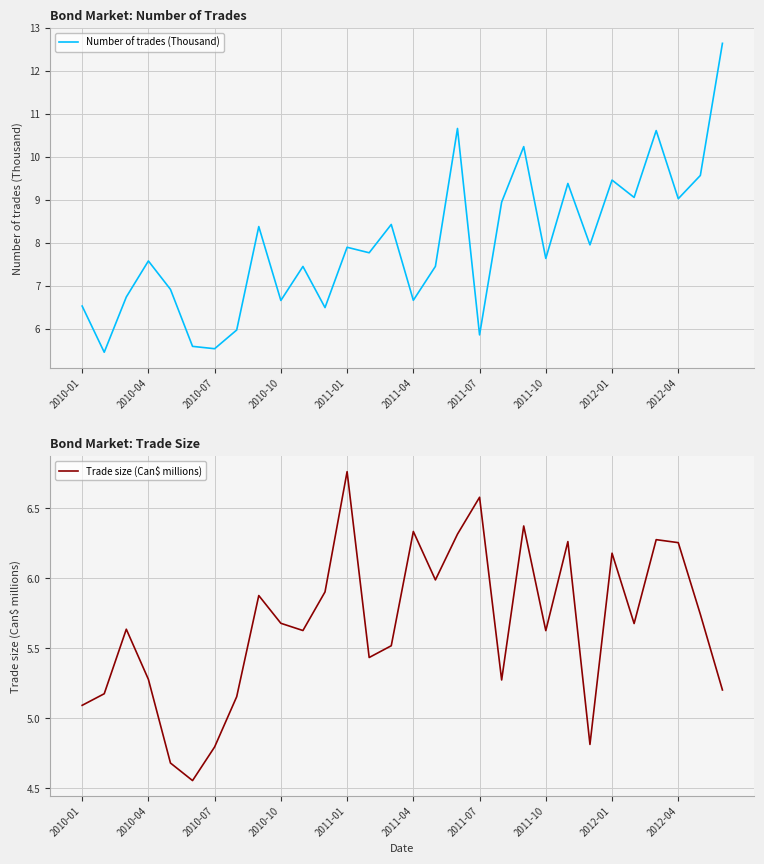

What is the highest value of the Number of trades (Thousand) series?

12.6